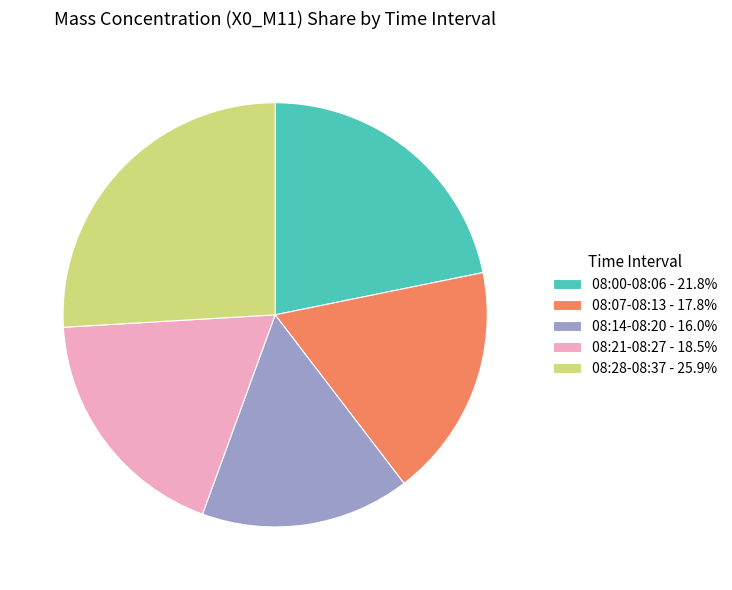

Is 08:21-08:27 - 18.5% the majority of the pie?

No